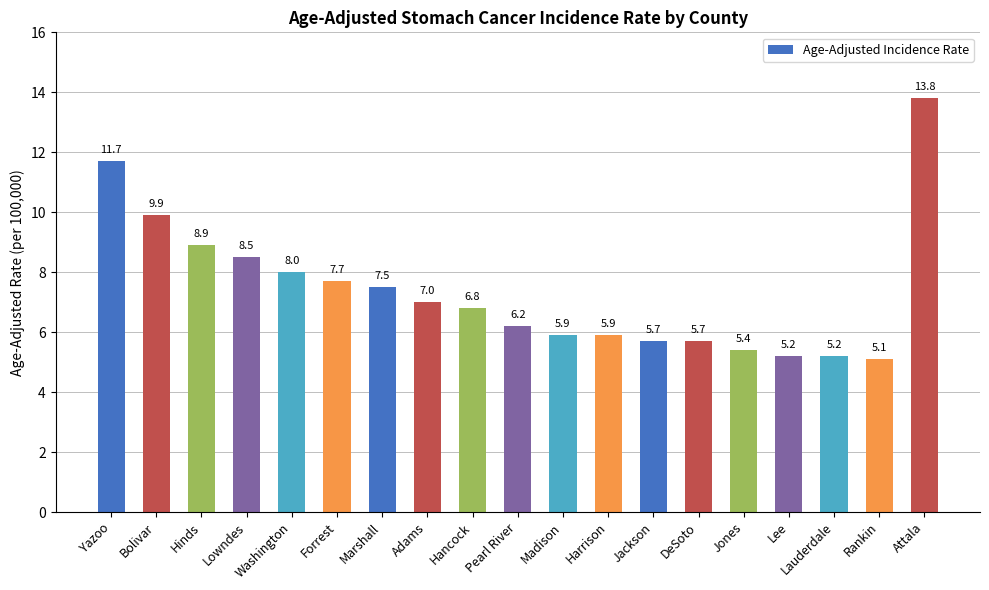

Reading left to right, extract all data points from this chart.

Yazoo=11.7	Bolivar=9.9	Hinds=8.9	Lowndes=8.5	Washington=8.0	Forrest=7.7	Marshall=7.5	Adams=7.0	Hancock=6.8	Pearl River=6.2	Madison=5.9	Harrison=5.9	Jackson=5.7	DeSoto=5.7	Jones=5.4	Lee=5.2	Lauderdale=5.2	Rankin=5.1	Attala=13.8